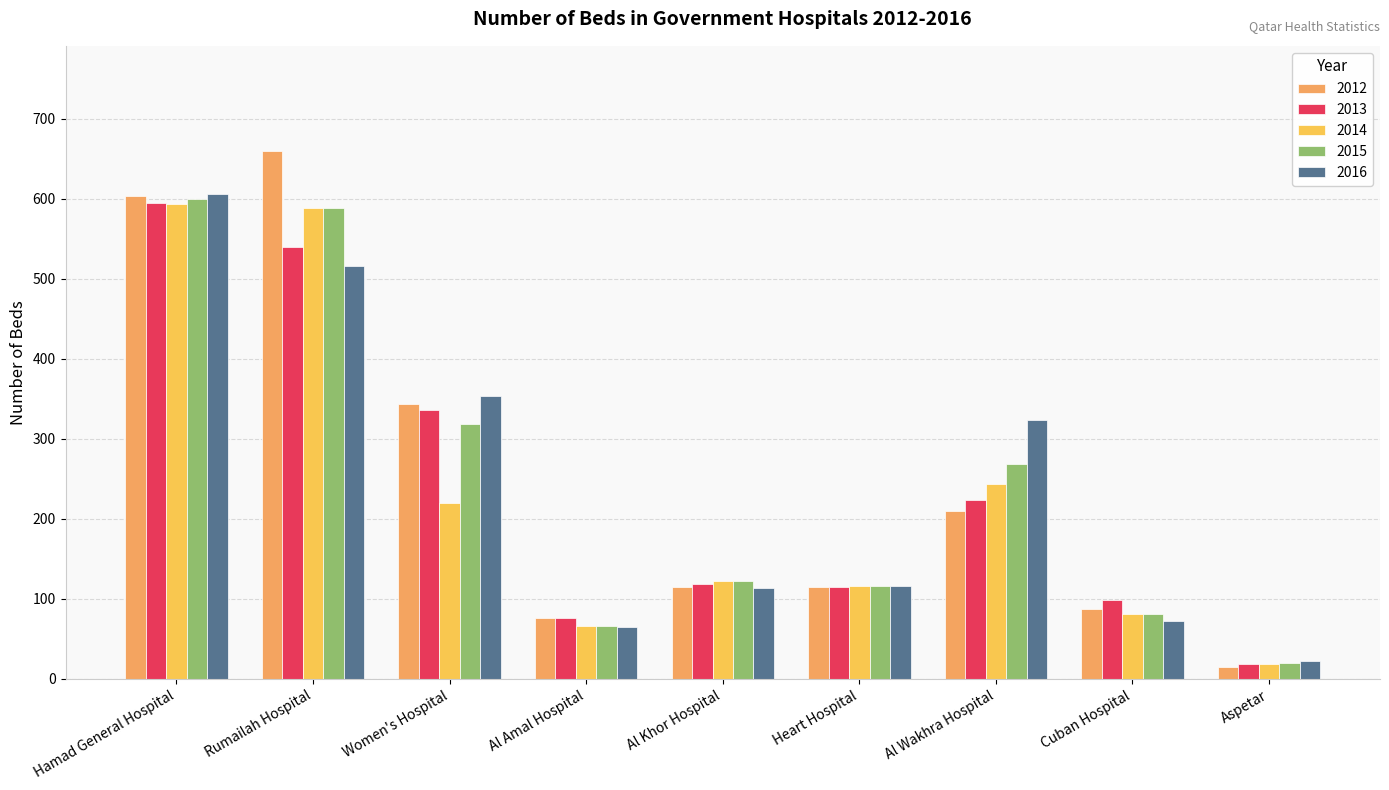

How many categories are shown in the chart?

9